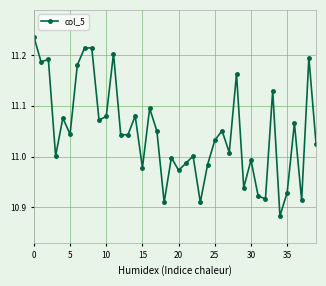

How many series are shown in this chart?

1